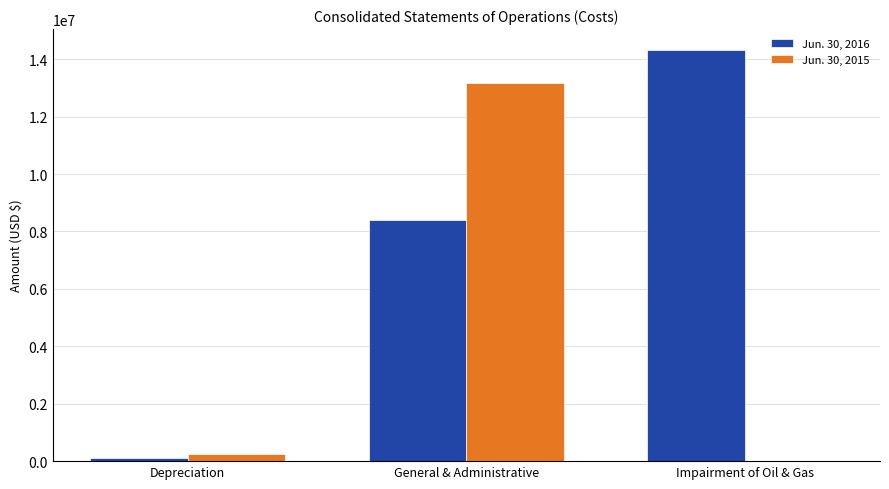

Reading right to left, list all the values displayed in this chart.

Jun. 30, 2016: 14331000	8406000	109000
Jun. 30, 2015: 0	13157000	237000